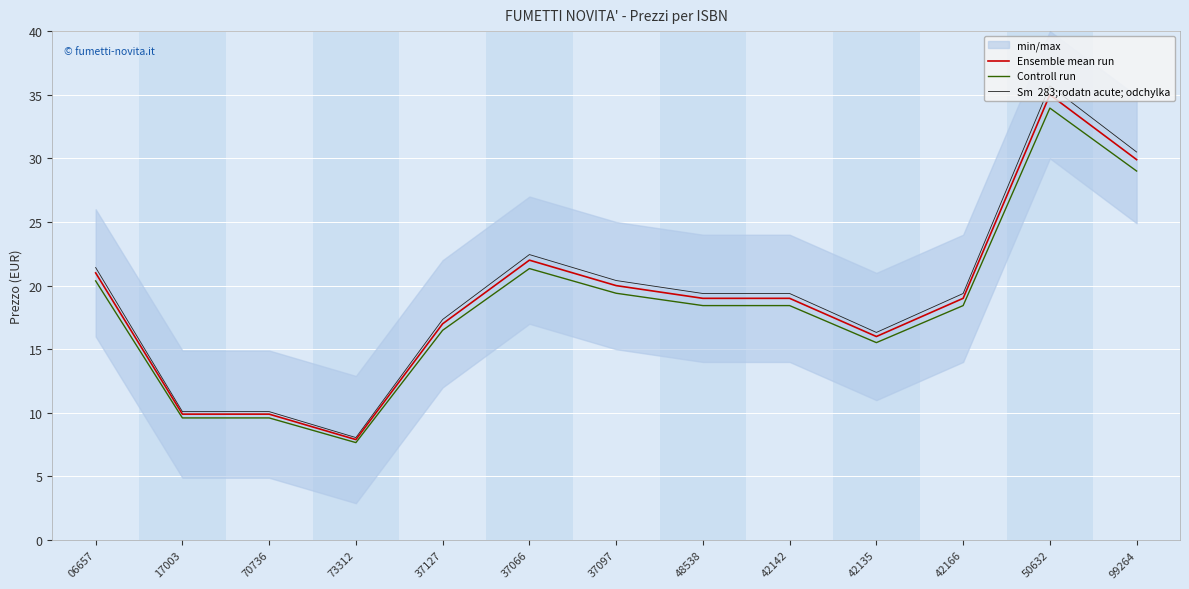

Which category has the highest value in the Ensemble mean run series?

50632